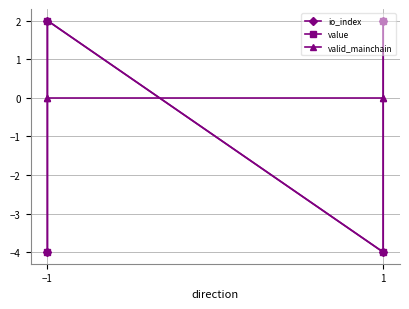

What is the maximum value for value?

2